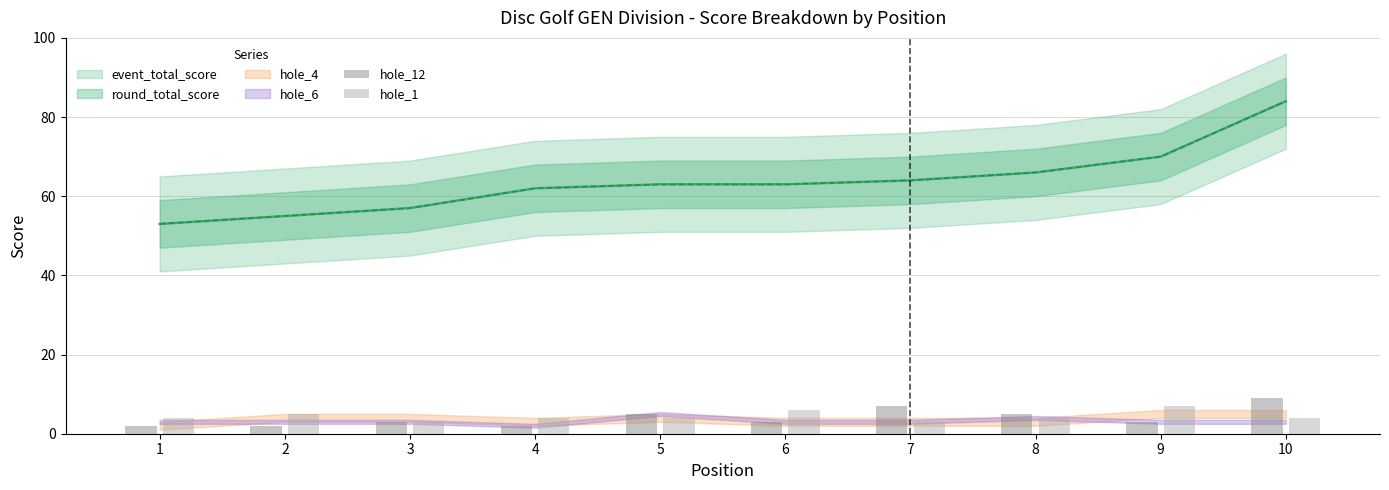

The hole_1 series shows 4 at 10. True or false?

True